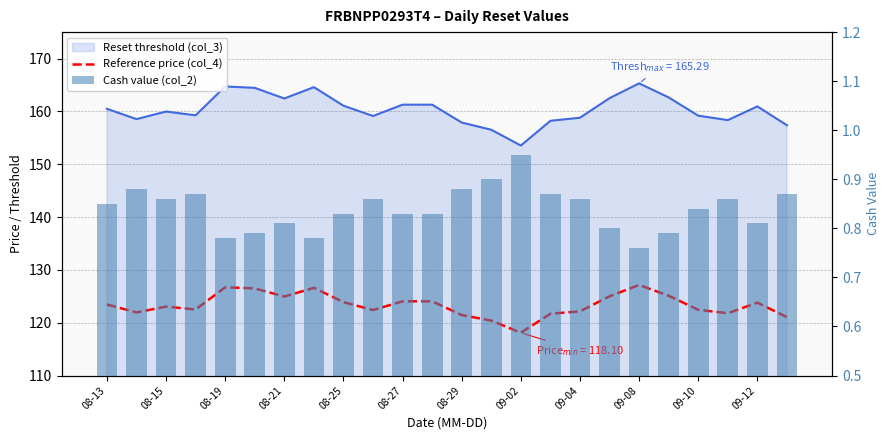

What is the smallest value displayed?

0.8